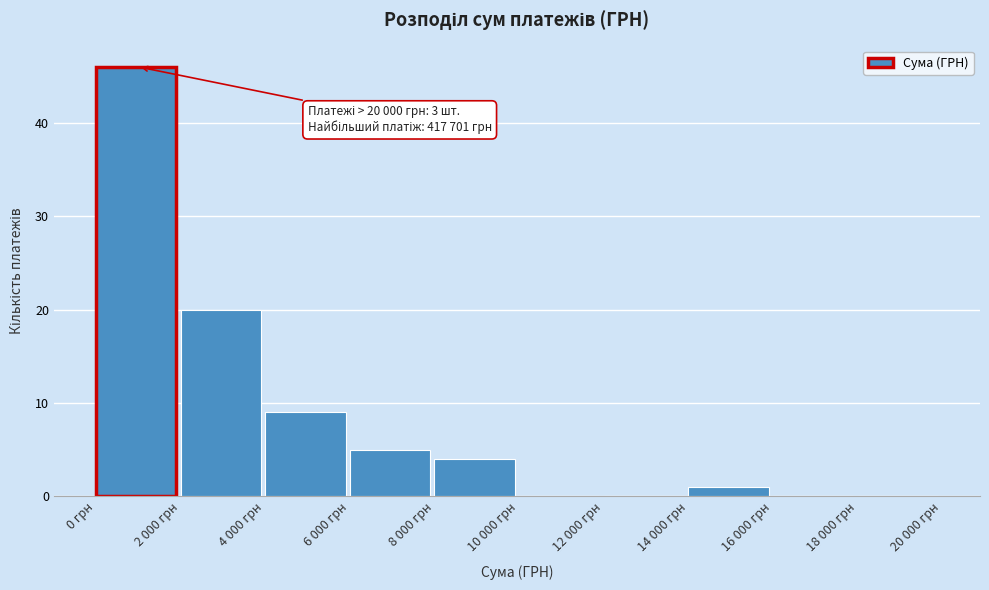

Reading left to right, what are all the values shown in this chart?

0 грн=46	2 000 грн=20	4 000 грн=9	6 000 грн=5	8 000 грн=4	10 000 грн=0	12 000 грн=0	14 000 грн=1	16 000 грн=0	18 000 грн=0